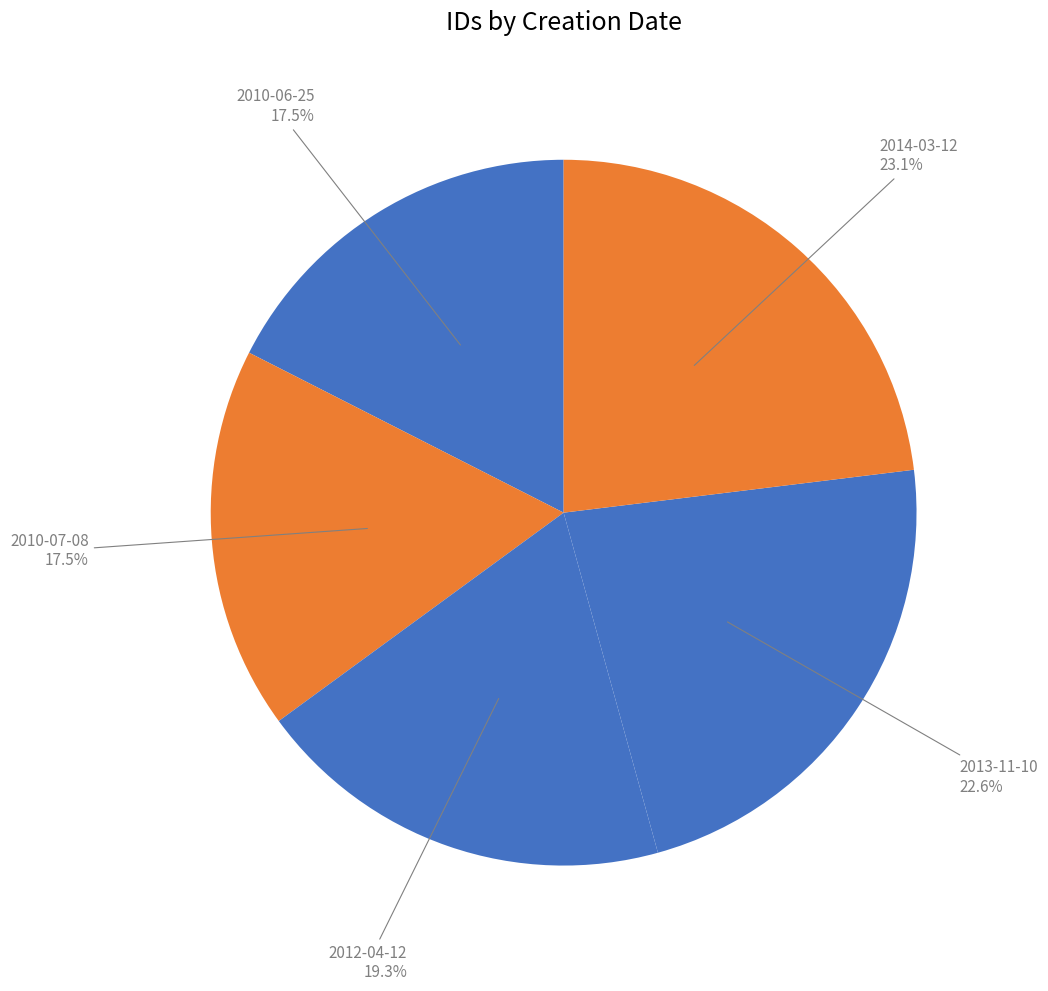

The 2012-04-12 slice represents 19% of the pie. True or false?

True